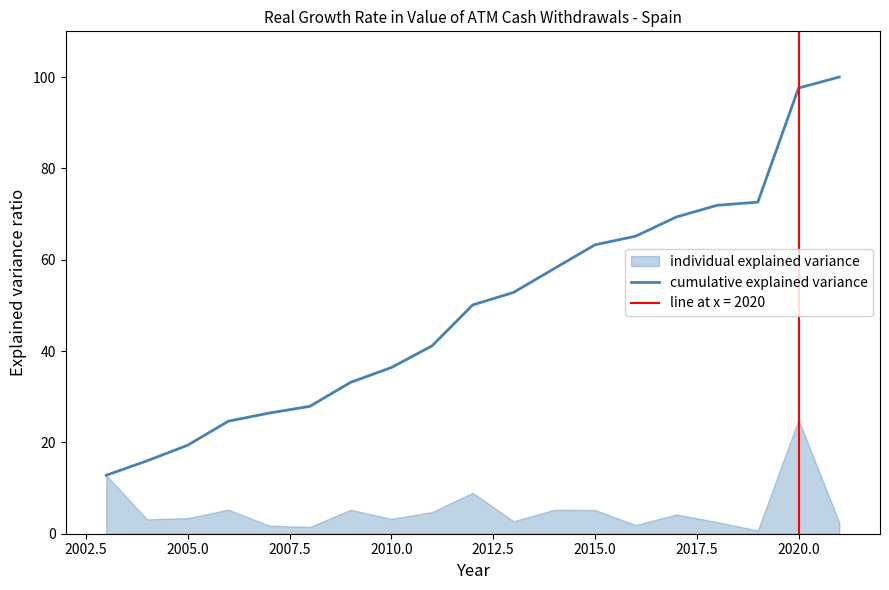

The cumulative explained variance series shows 63.3 at 2015.0. True or false?

True